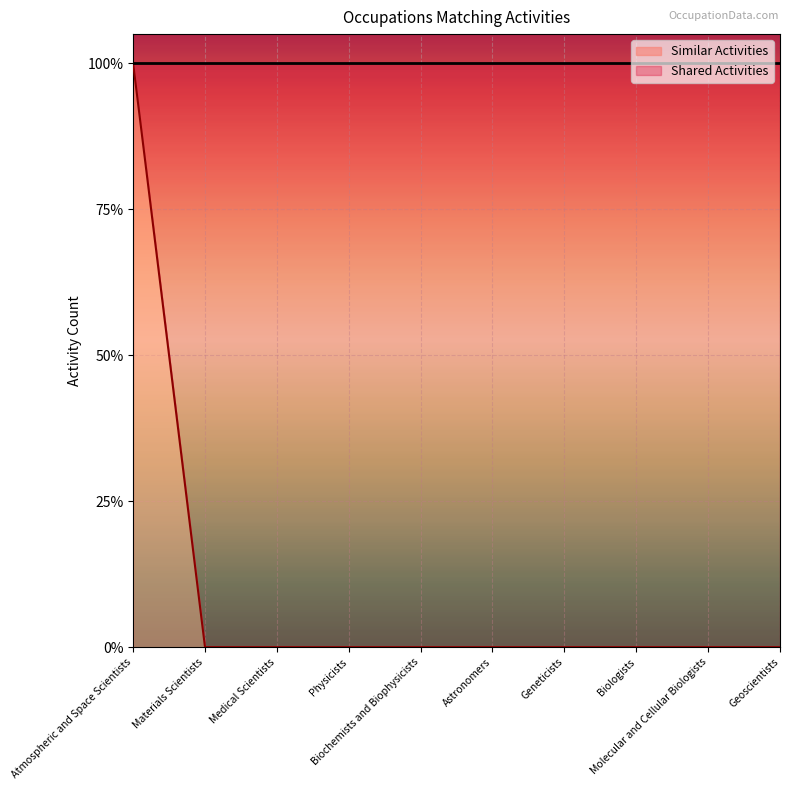

Reading left to right, transcribe all the data shown in this chart.

1	0	0	0	0	0	0	0	0	0